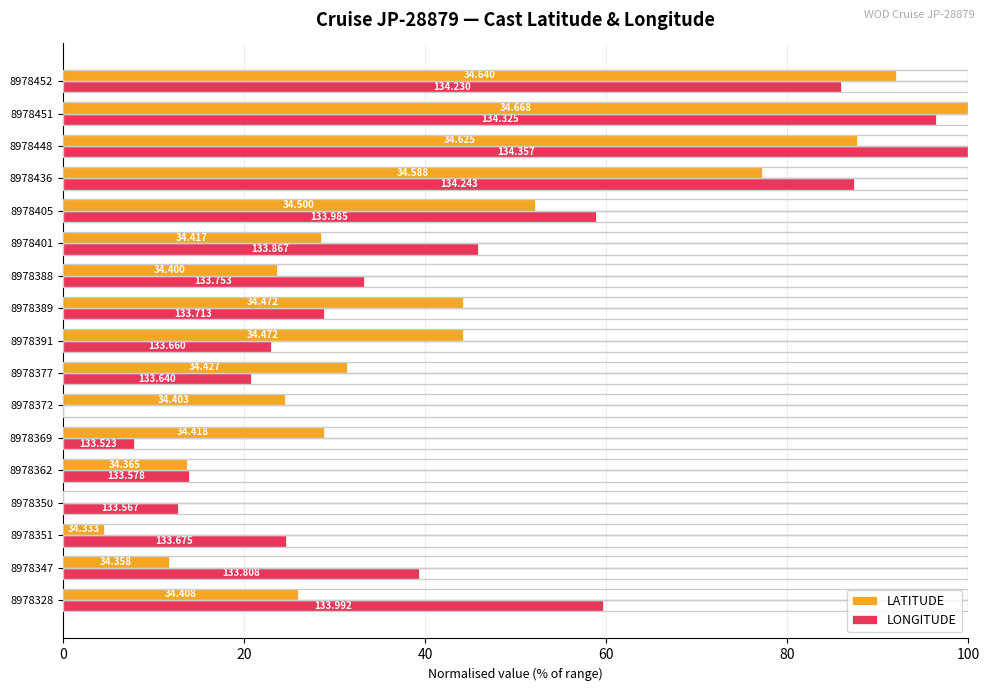

What are all the series names shown in the legend?

LATITUDE, LONGITUDE